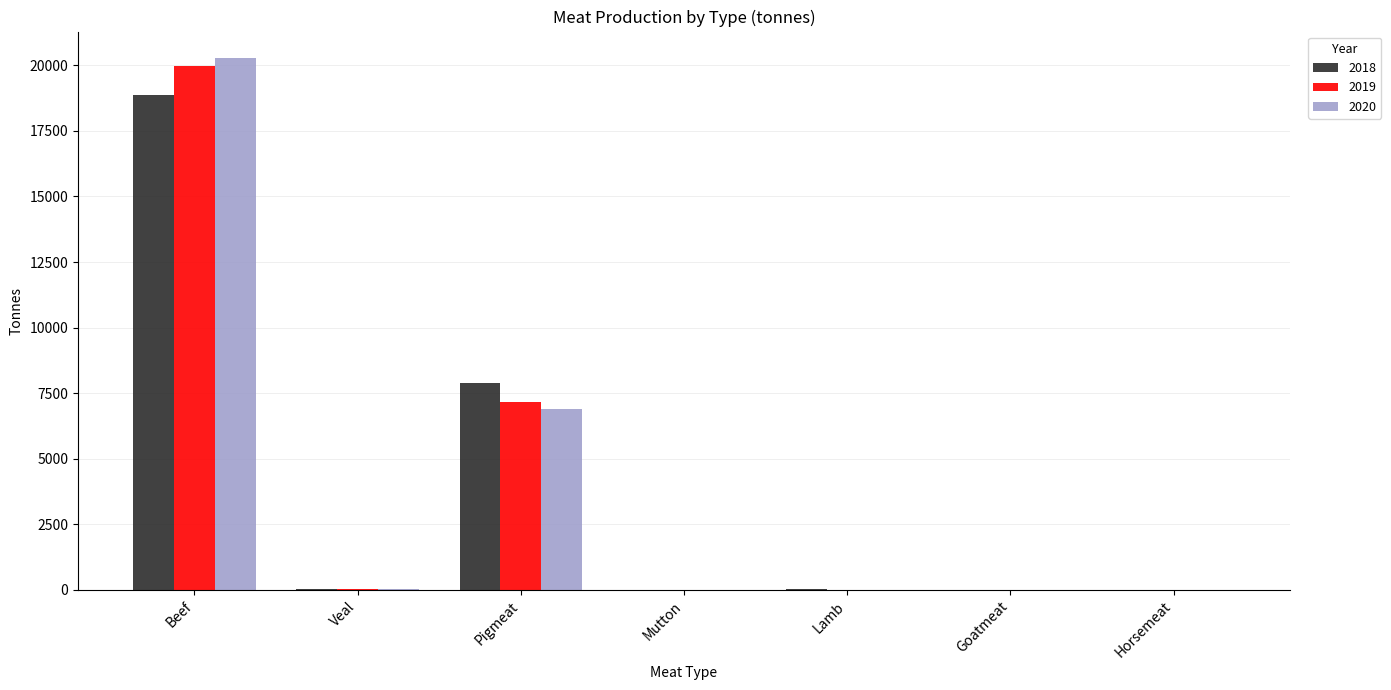

Is the value of 2020 at Lamb greater than the value of 2019 at Pigmeat?

No